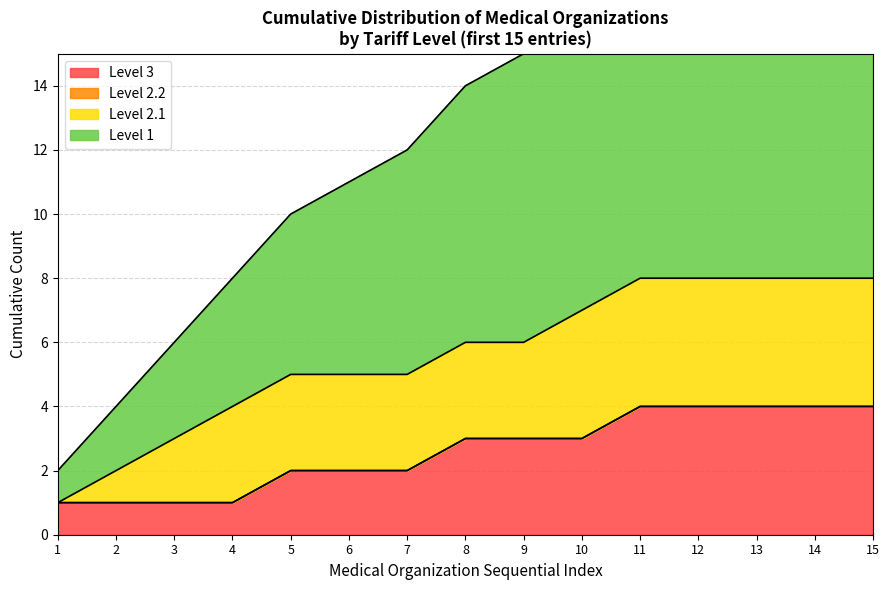

The Level 3 series shows 1 at 2. True or false?

True